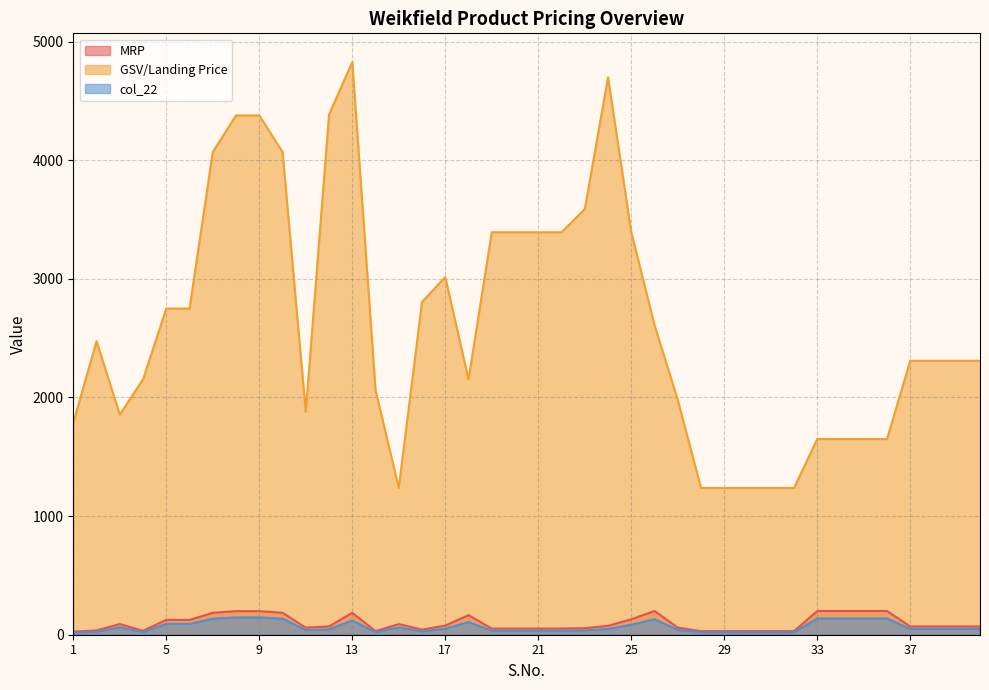

What is the minimum value for MRP?

26.0